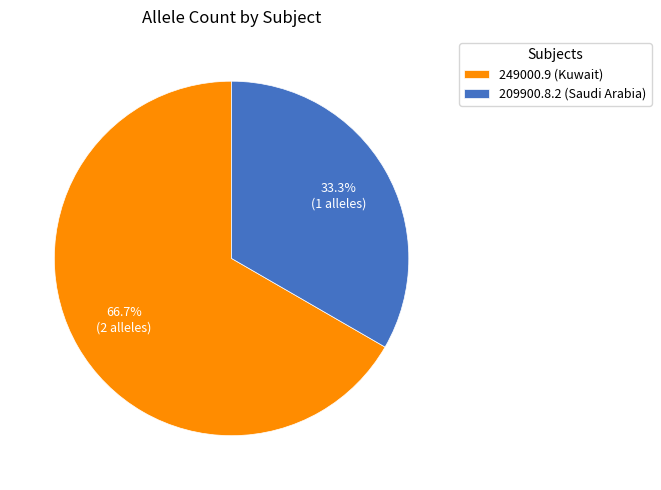

Is it true that 209900.8.2 (Saudi Arabia) is 33% of the pie?

True